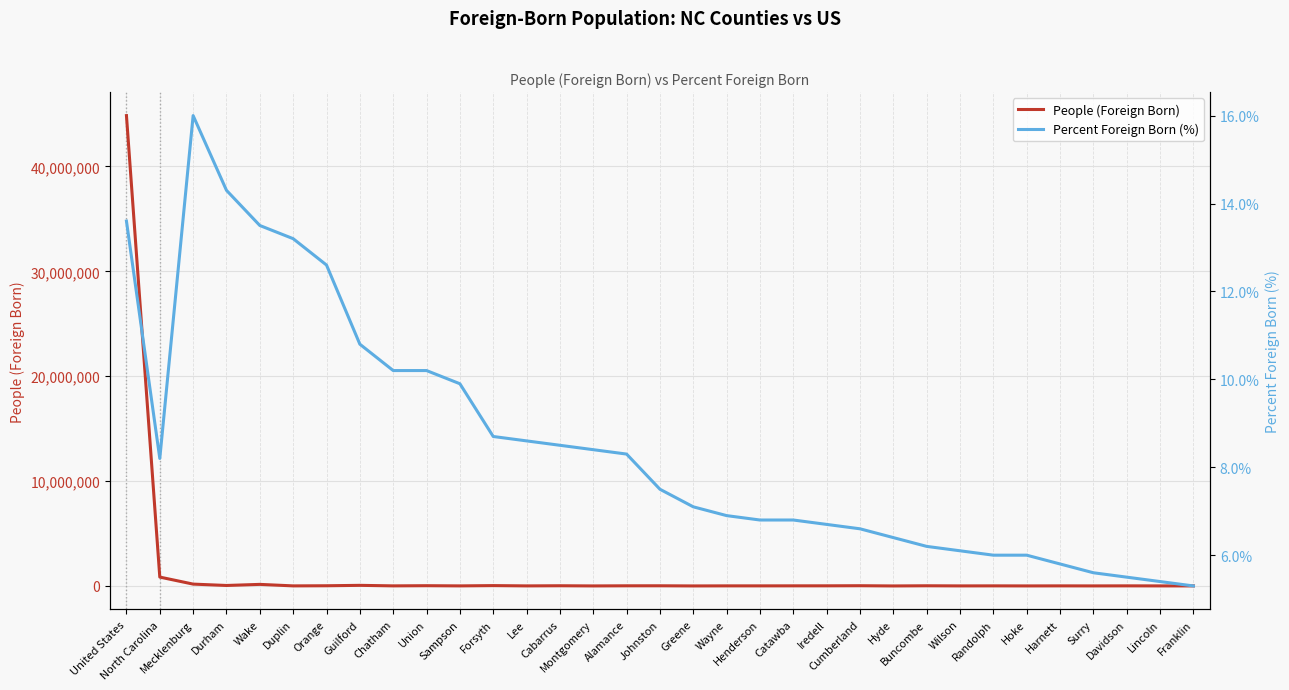

Which category has the lowest value across all series?

Franklin